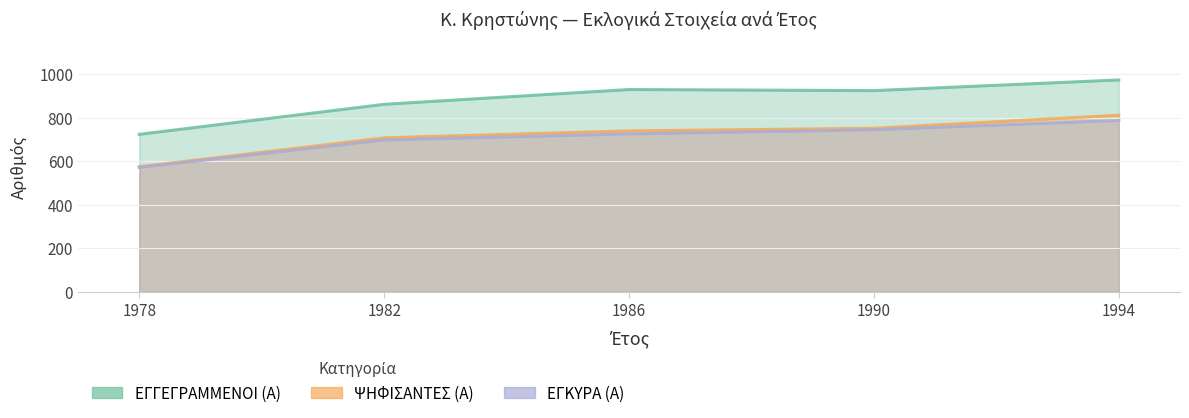

Between 1982 and 1994, which series saw the biggest shift?

ΕΓΓΕΓΡΑΜΜΕΝΟΙ (Α)